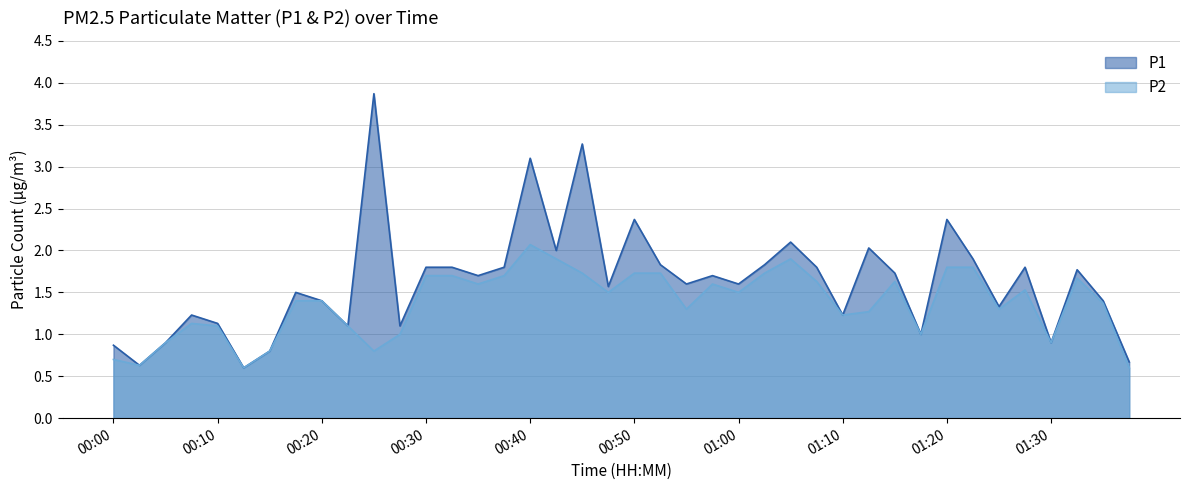

List the series in order of their overall mean, highest first.

P1, P2